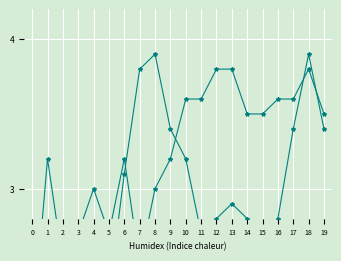

Where is the first local maximum for col_4?

1